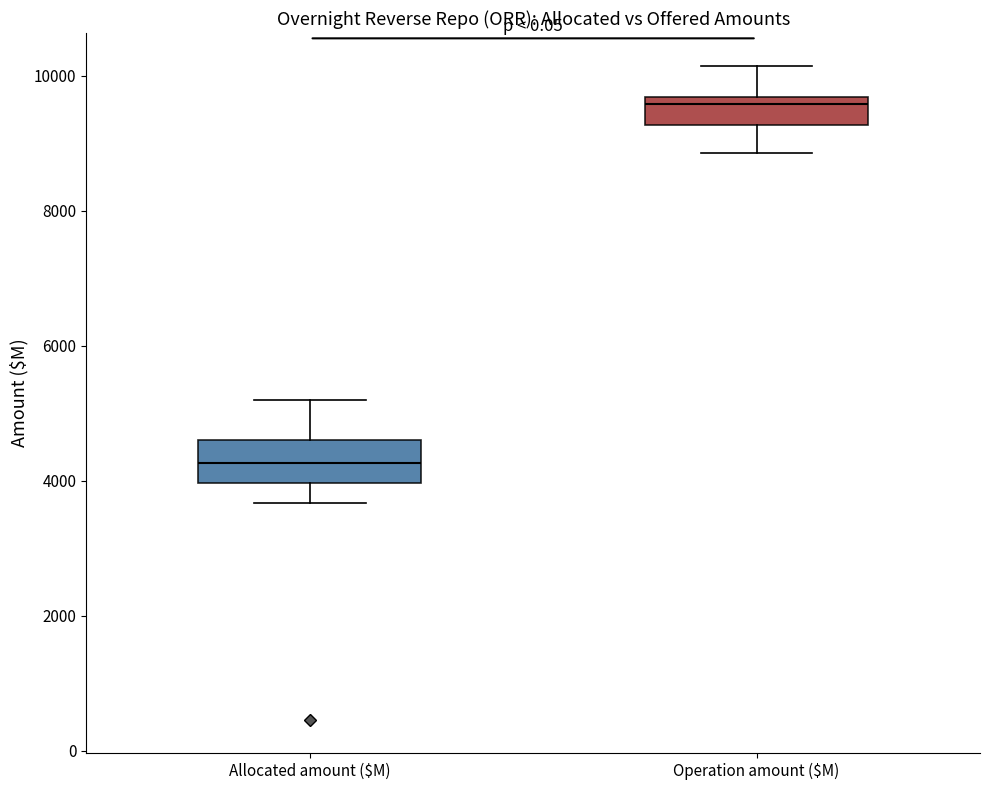

Reading left to right, transcribe this box plot: for each box, give where its median line is, the range the box spans, and where its two whiskers end, as read against the y-axis. The values are not printed on the chart, so give them approximately, as read against the axis.

Allocated amount ($M): median 4200, box 4000 to 4600, whiskers 3600 to 5200
Operation amount ($M): median 9600 (just below the box's upper edge), box 9200 to 9600, whiskers 8800 to 10200